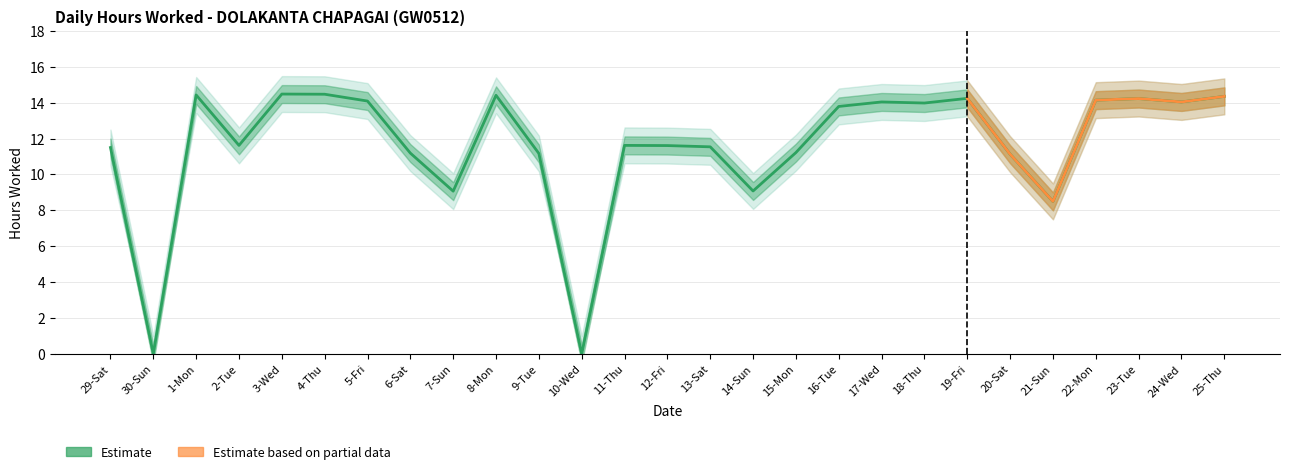

Which has a higher value, 20-Sat or 8-Mon?

8-Mon